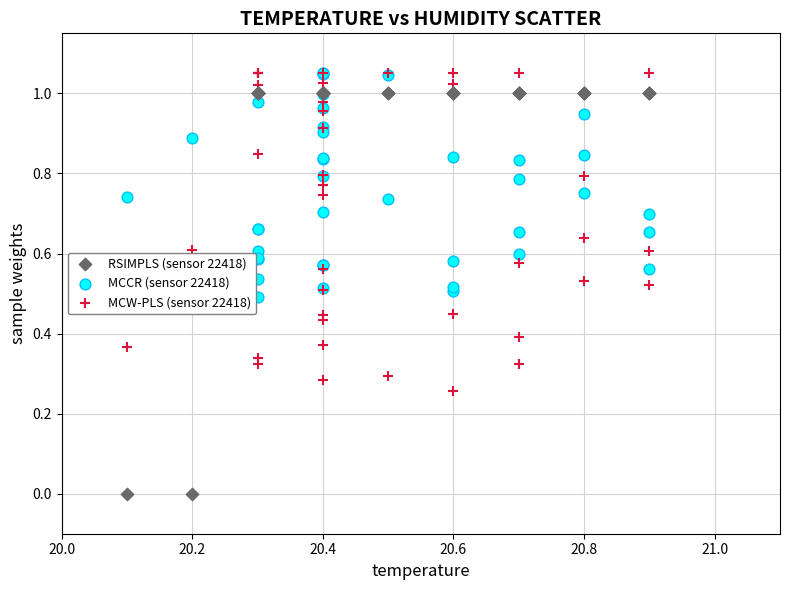

Which series contains the lowest Y value?

RSIMPLS (sensor 22418)